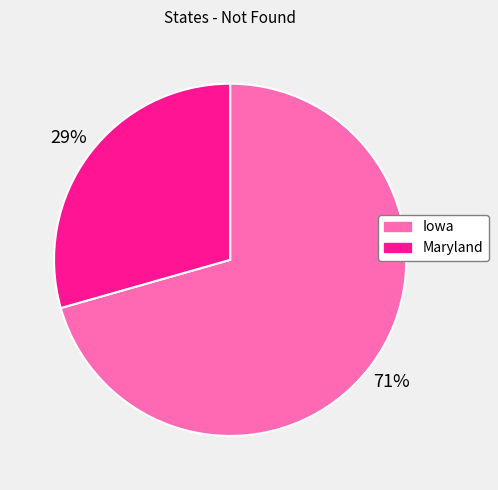

Which slice is the largest?

Iowa